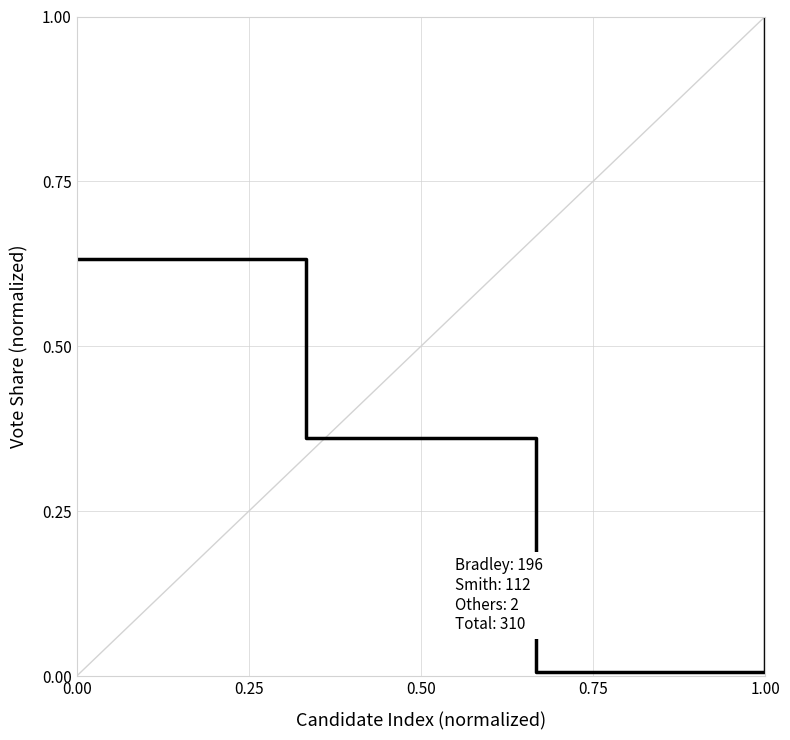

What is the difference between the maximum and minimum values?

1.0